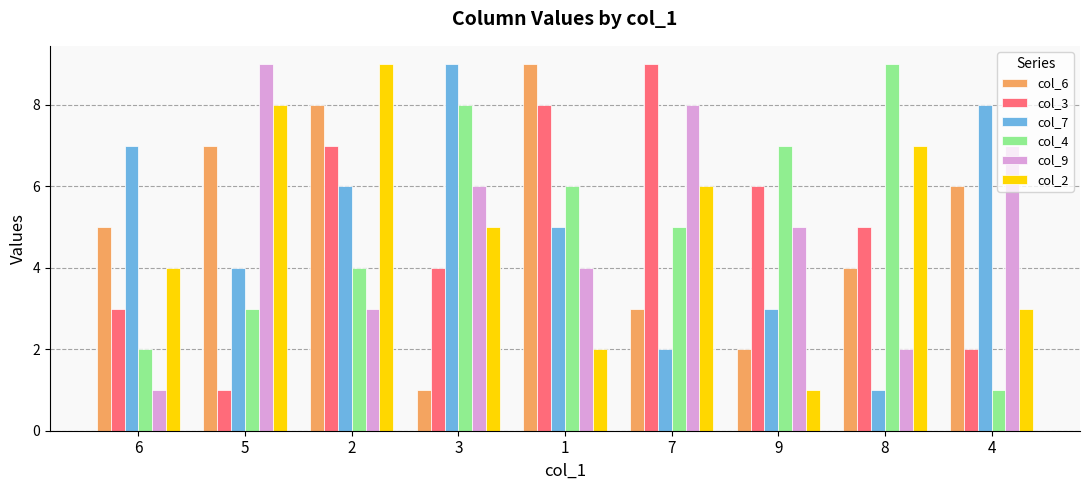

Where is col_7 nearest to the value 5?

1